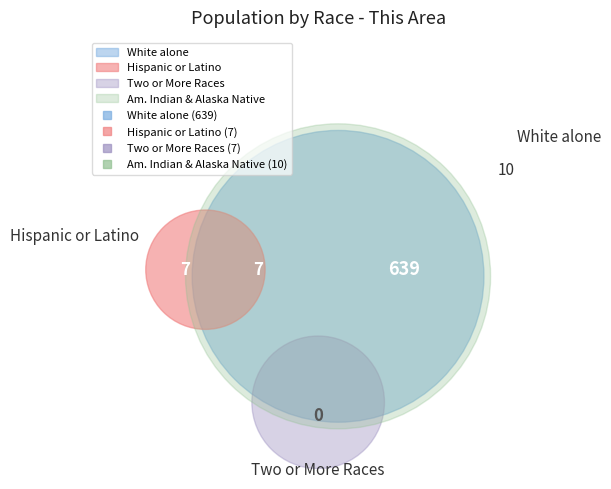

Which slice represents more than half of the pie?

White alone